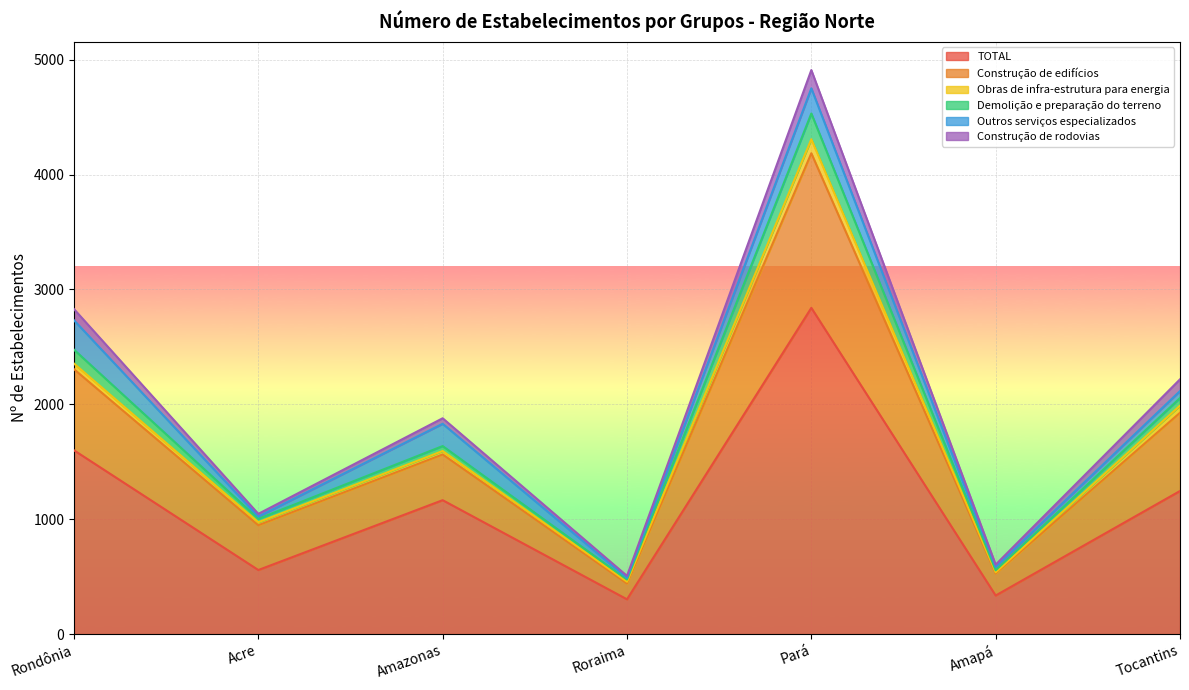

How many lines are shown in the chart?

6